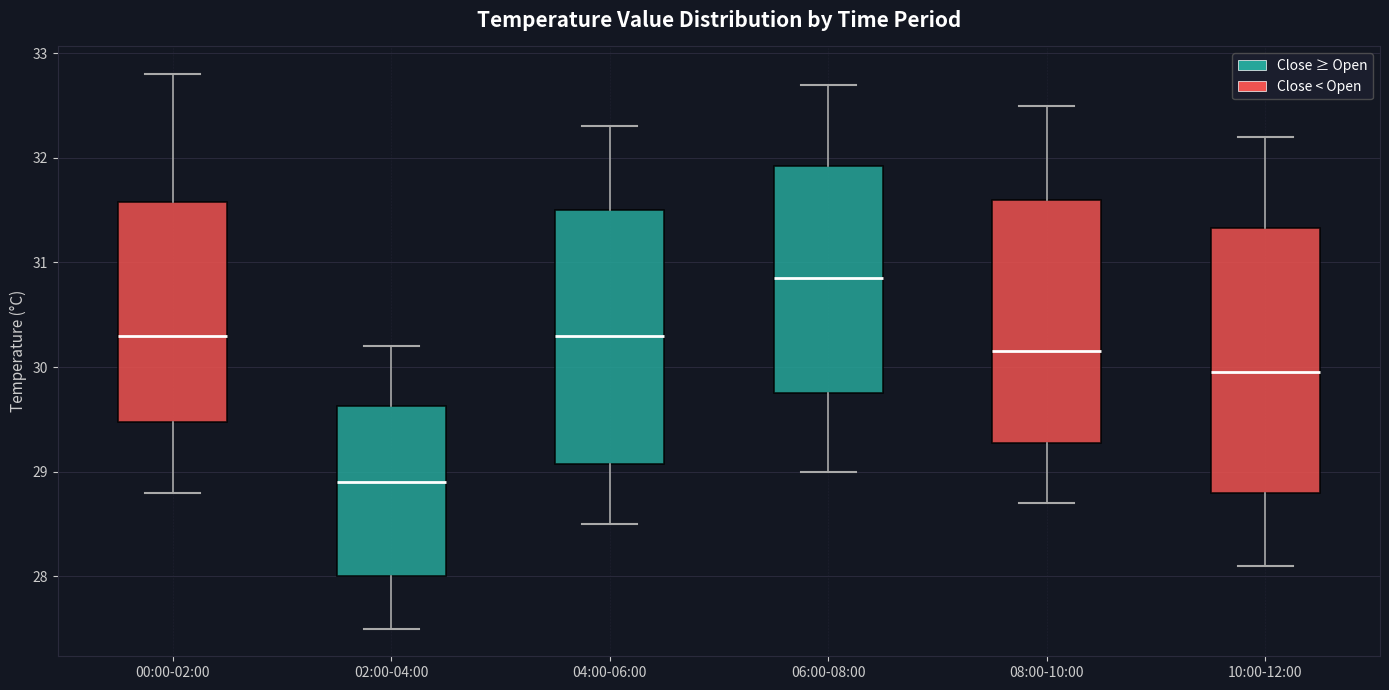

Comparing the boxes themselves (not the whiskers), which one is the tallest?

10:00-12:00